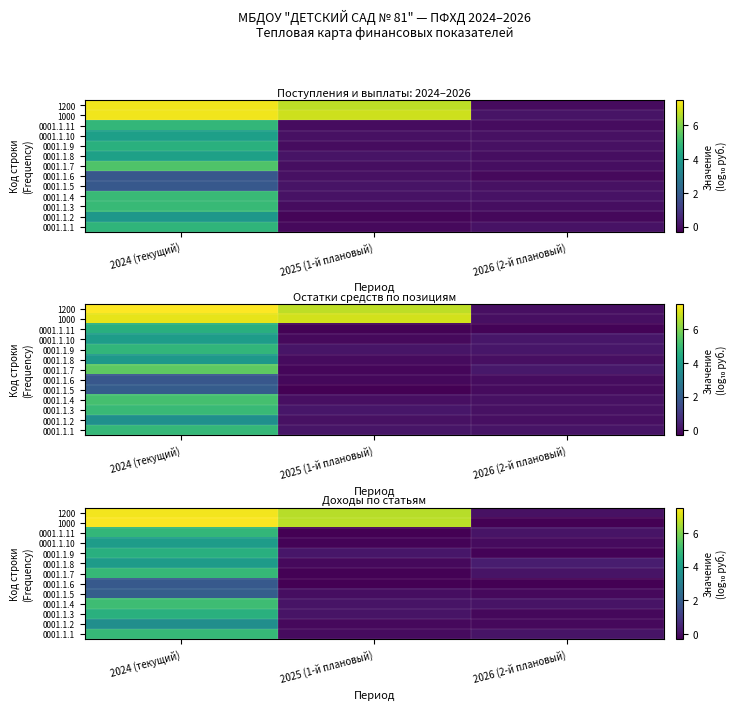

Between 2024 (текущий) and 2026 (2-й плановый), which is larger?

2024 (текущий)